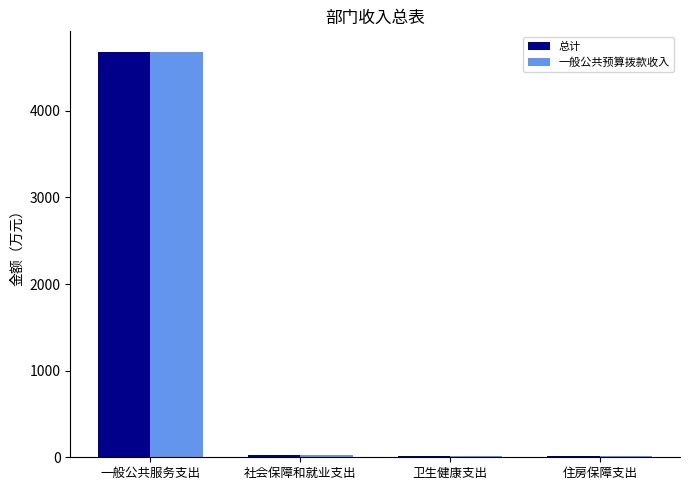

How many groups of bars are there?

4